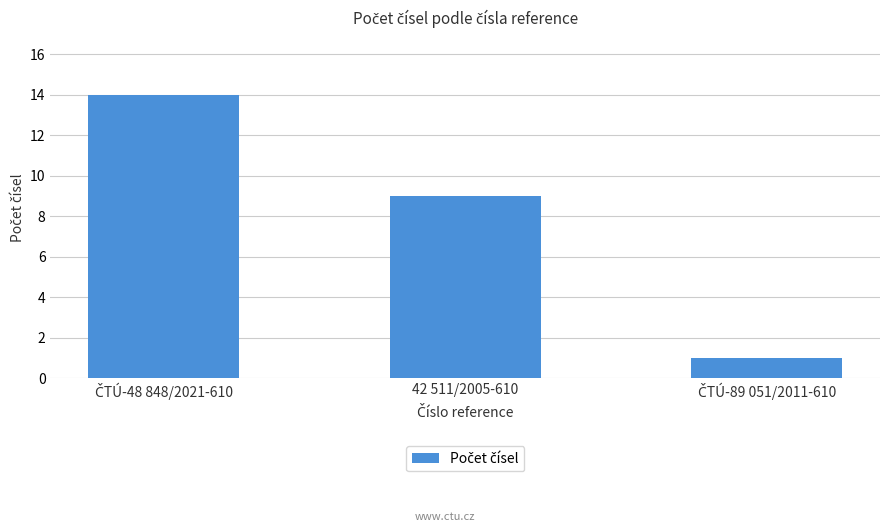

How many categories are shown in the chart?

3